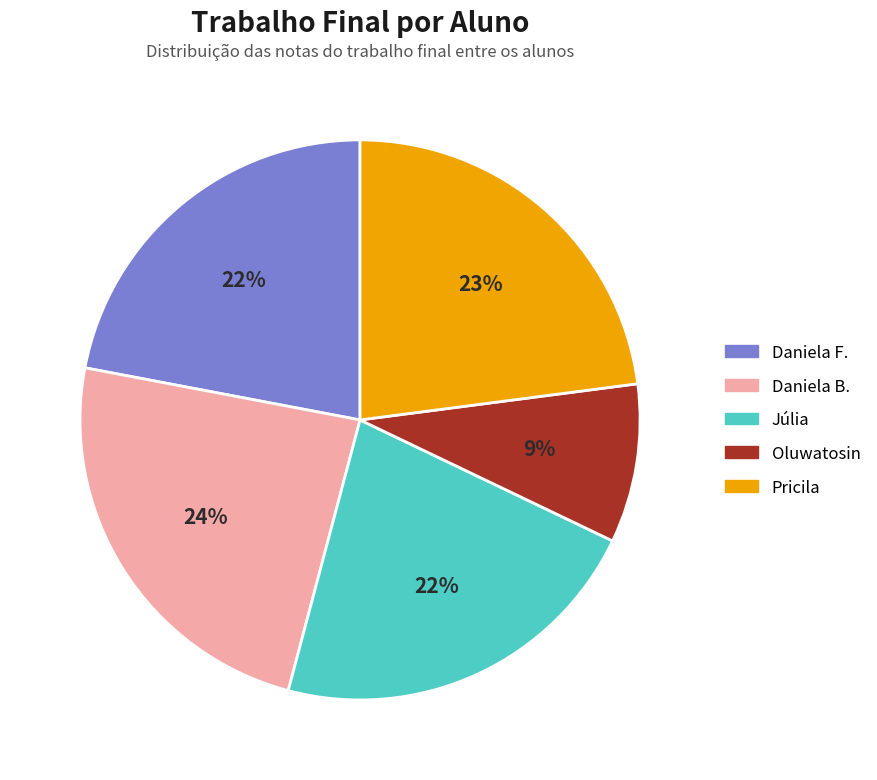

The Oluwatosin slice represents 4% of the pie. True or false?

False